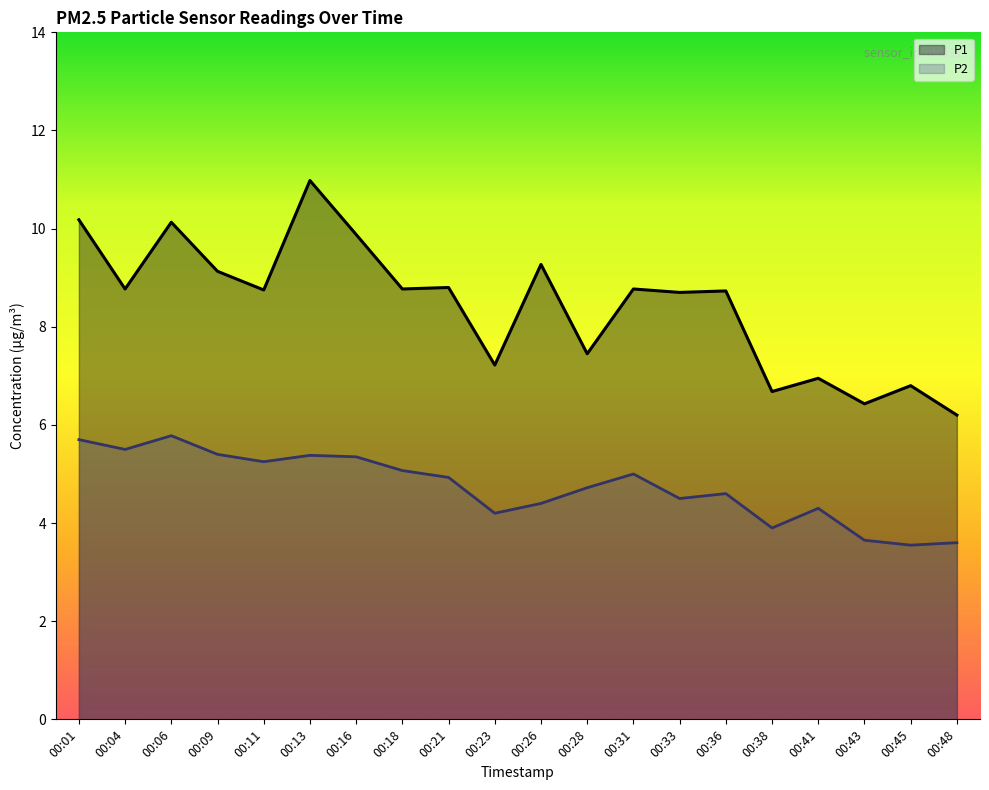

True or false: P1 has more than 2 interior local peaks.

True